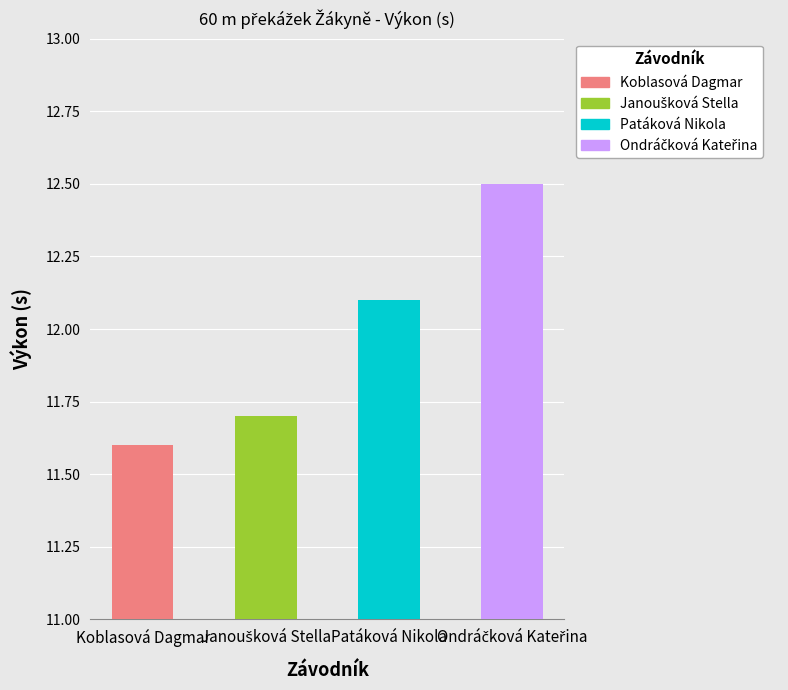

List the labels in order of value, largest first.

Ondráčková Kateřina, Patáková Nikola, Janoušková Stella, Koblasová Dagmar